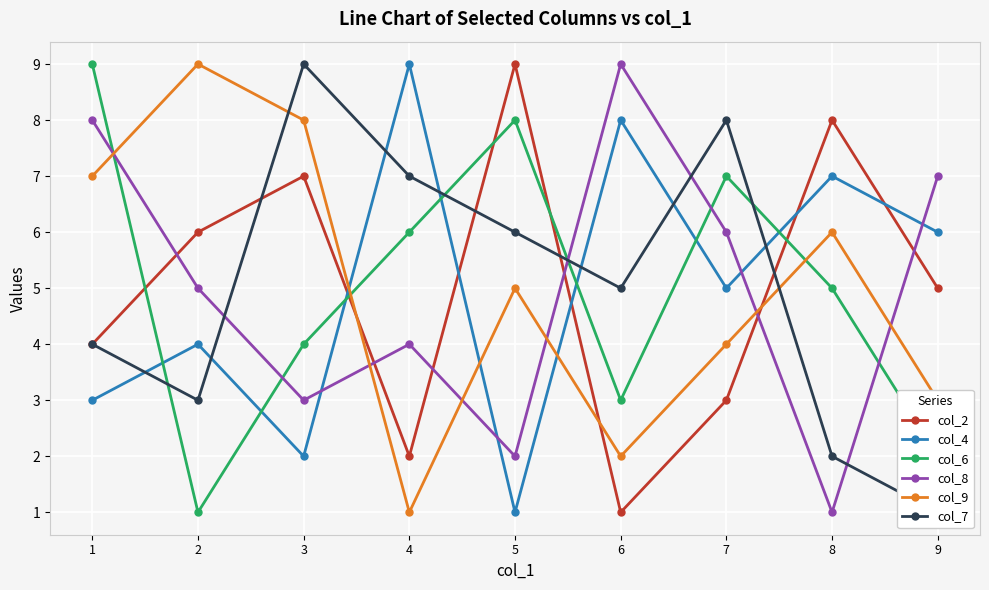

Is this an area chart (filled region under the line)?

No